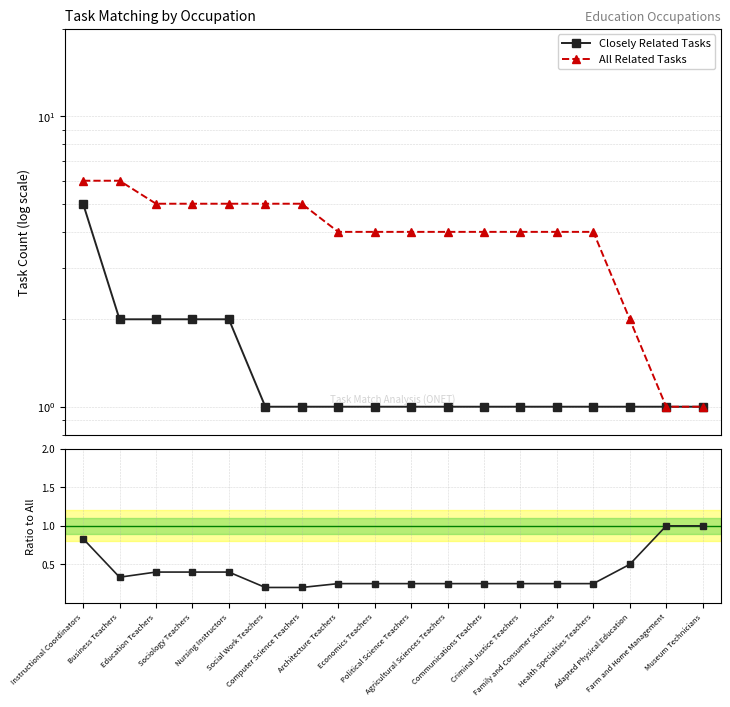

True or false: All Related Tasks and Ratio (Closely/All) intersect in this chart.

False